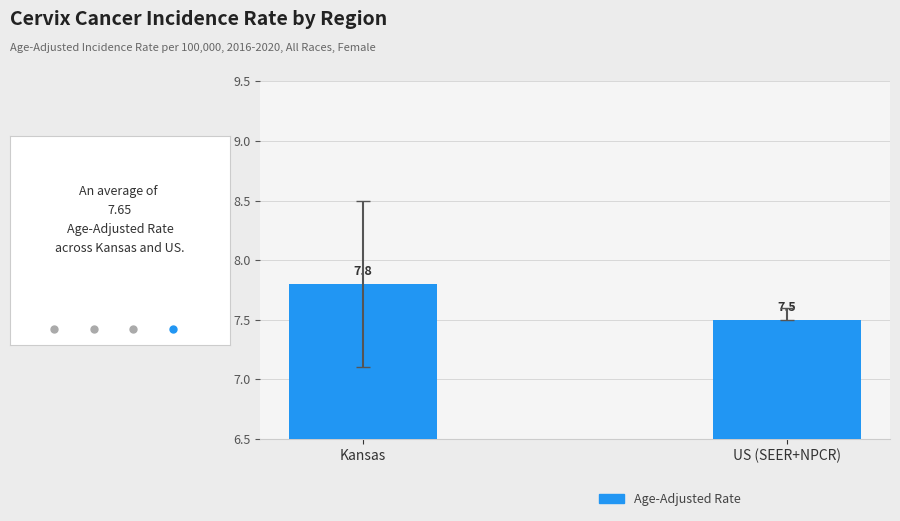

Reading left to right, what are all the values shown in this chart?

Kansas=7.8	US (SEER+NPCR)=7.5